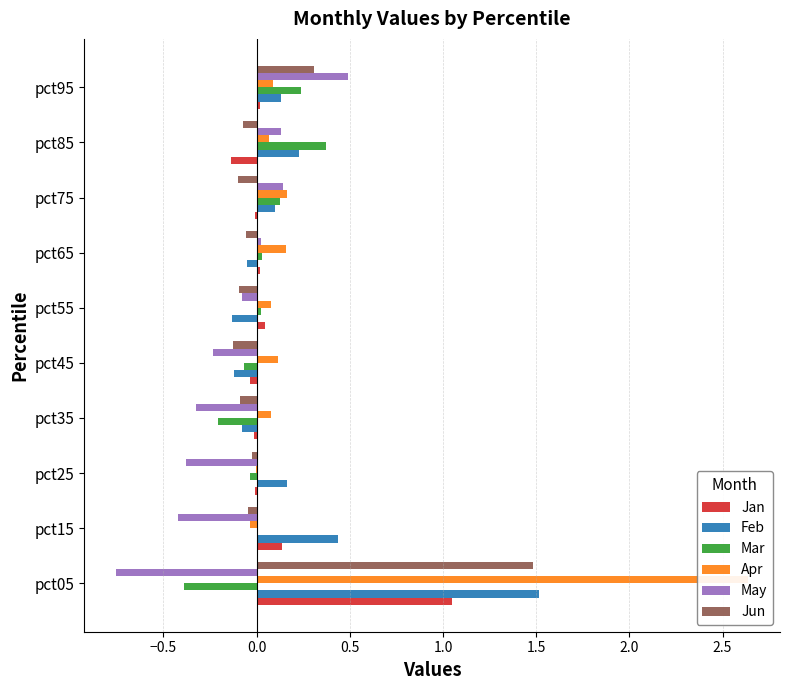

How many categories are shown in the chart?

10